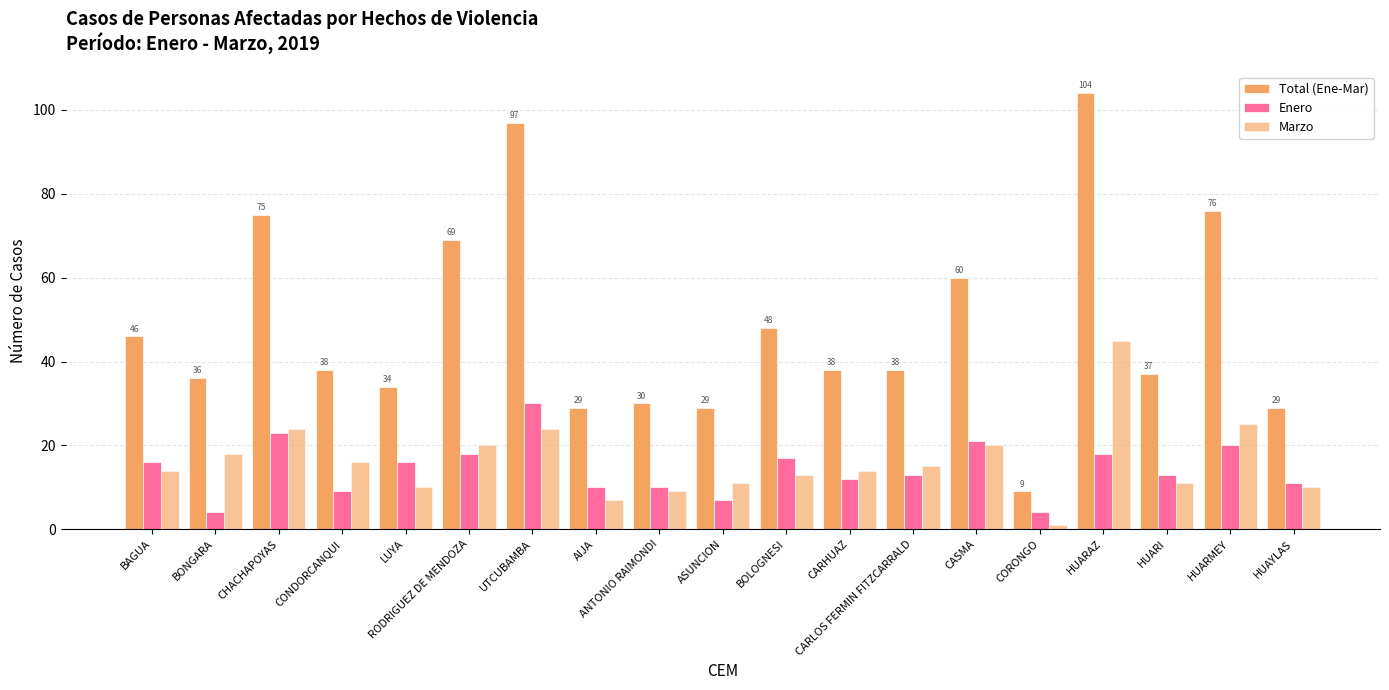

What is the value of the Marzo bar at the 1st from the left?

14